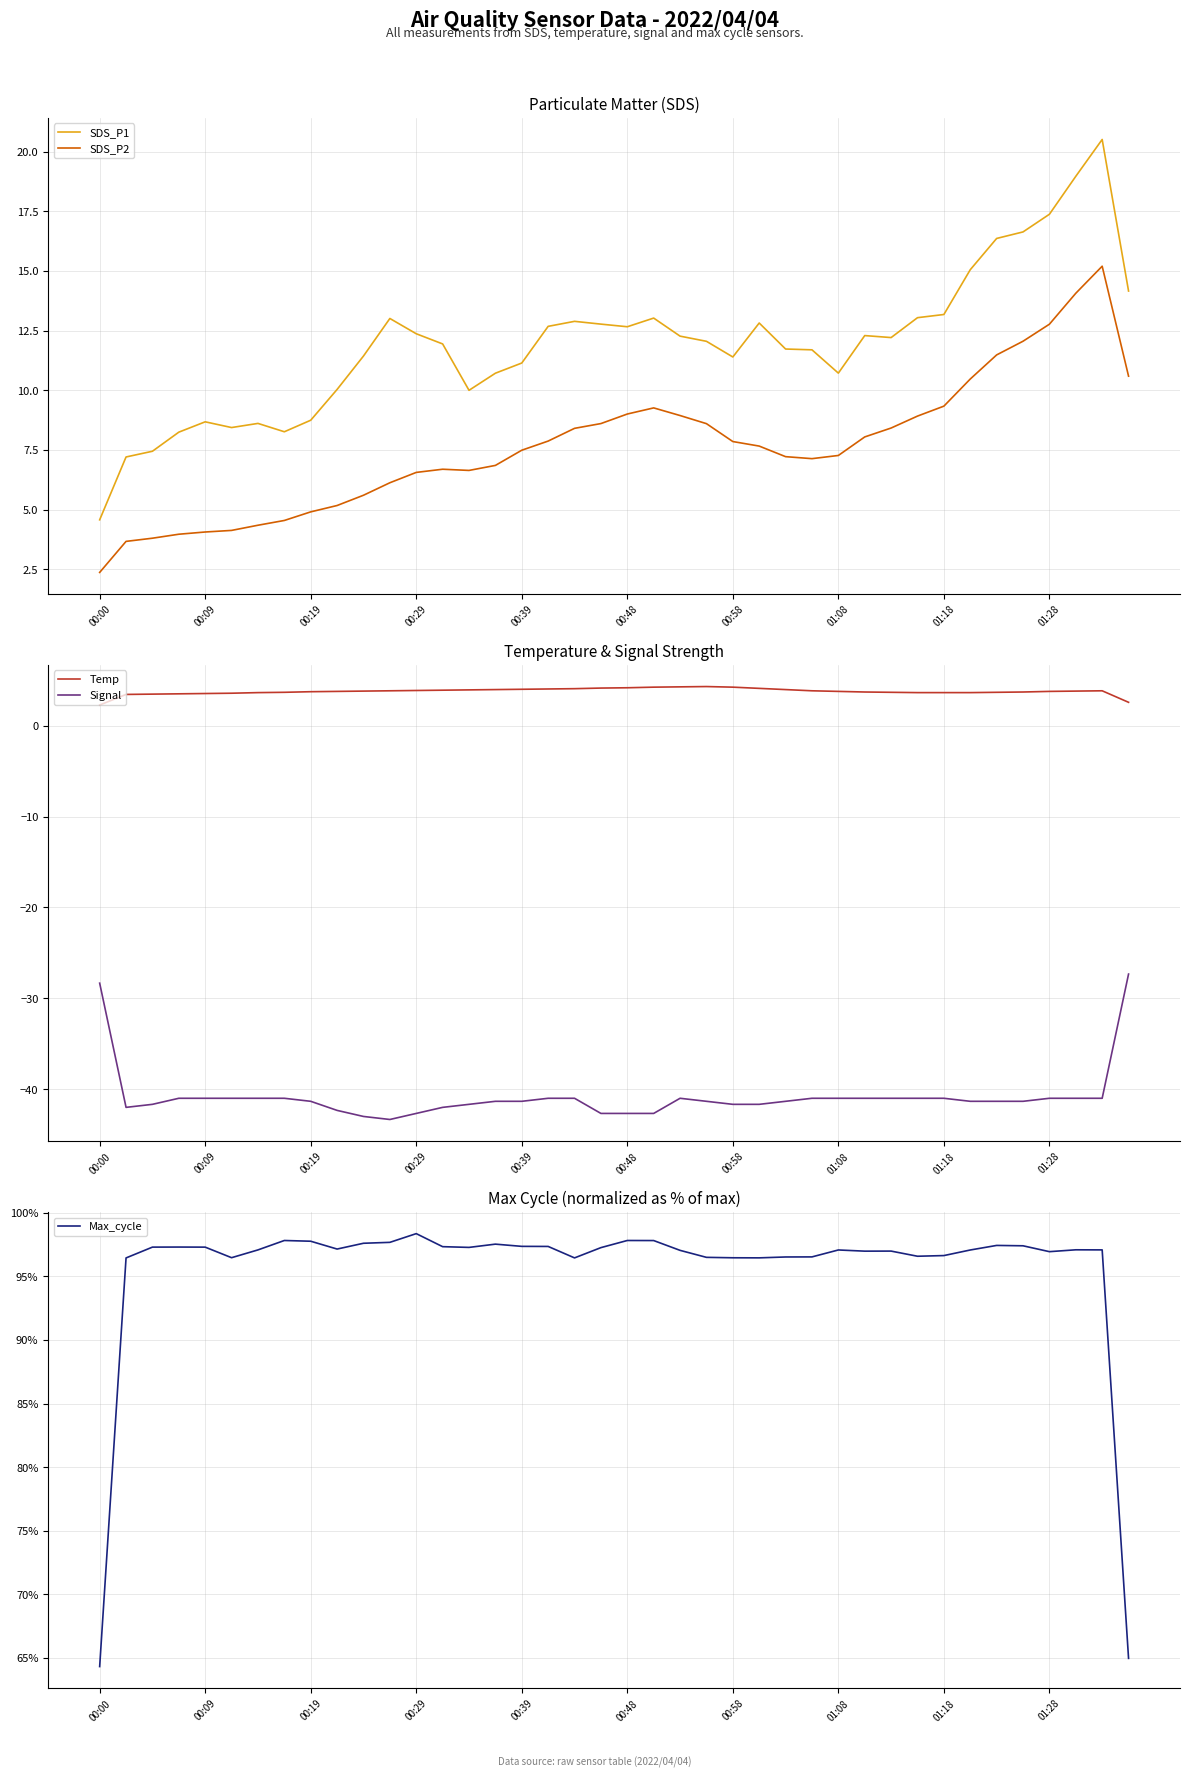

What is the highest value of the SDS_P1 series?

20.5